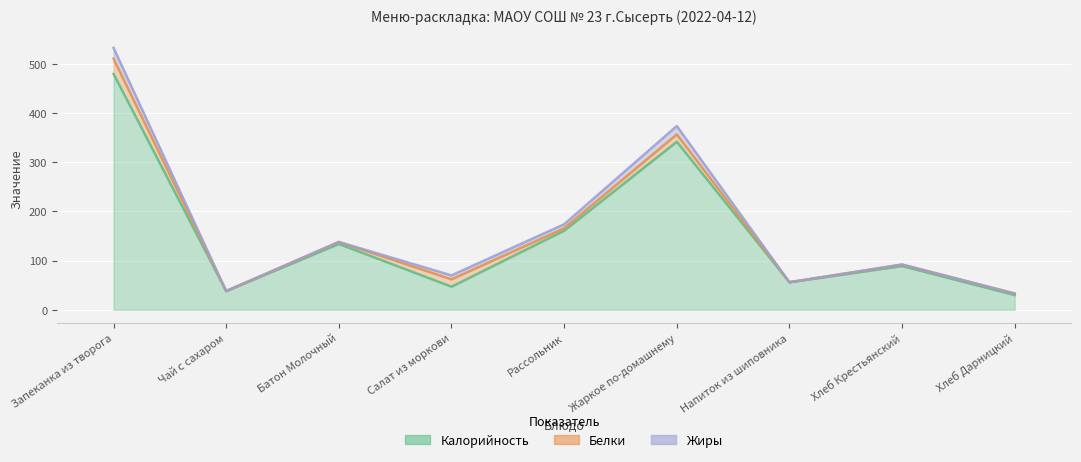

What is the label of the 8th point from the right?

Чай с сахаром